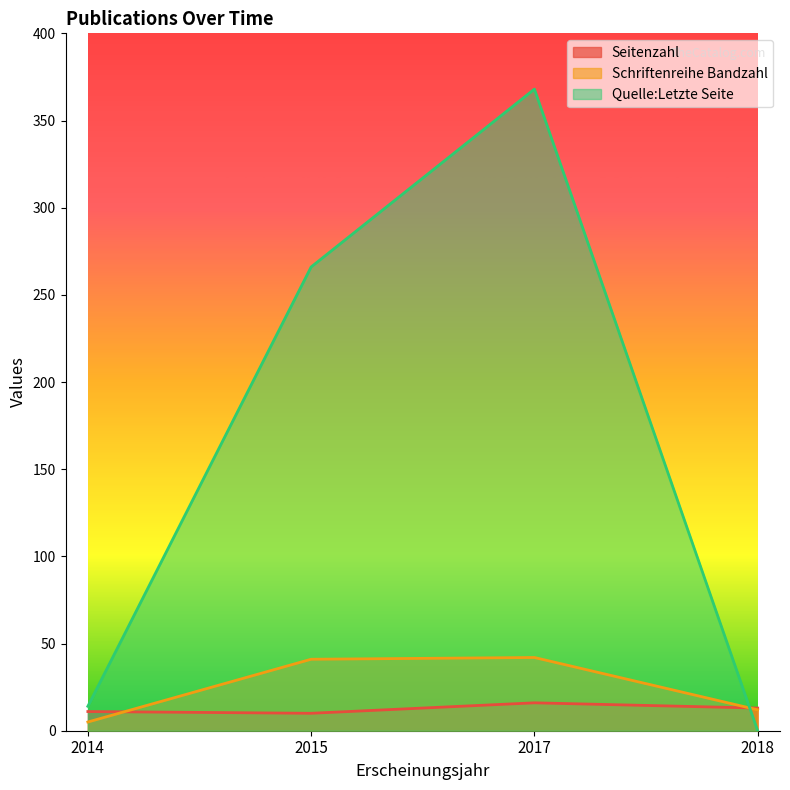

Is it true that Quelle:Letzte Seite equals 640 at 2017?

False